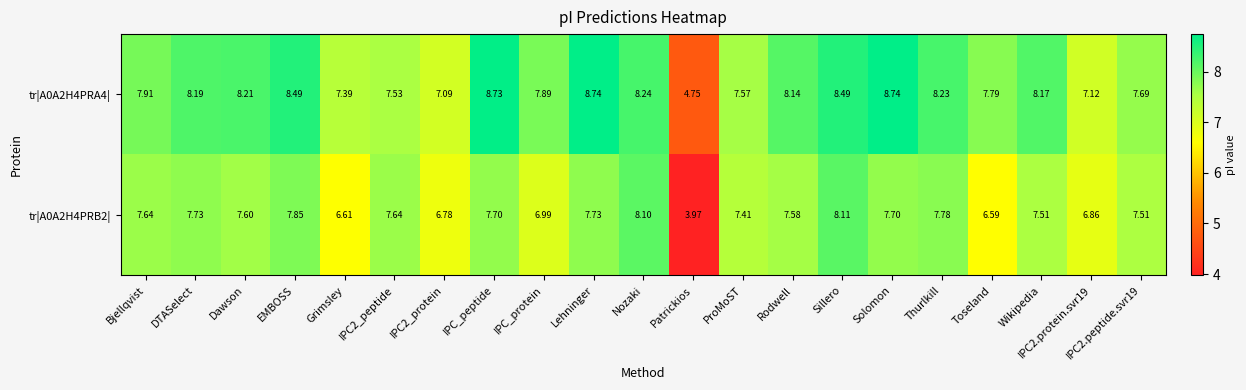

Which series changed the most between DTASelect and Lehninger?

tr|A0A2H4PRA4|